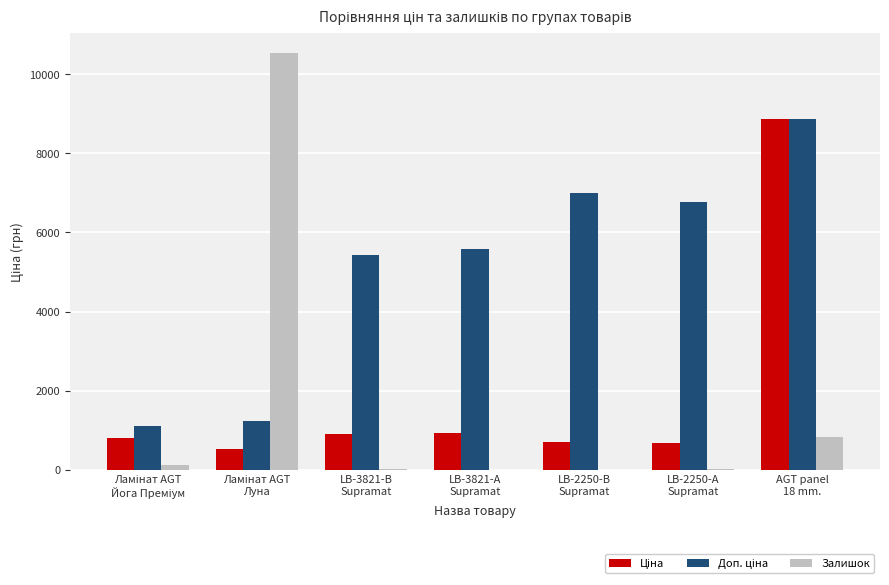

What is the highest value of the Залишок series?

10526.0